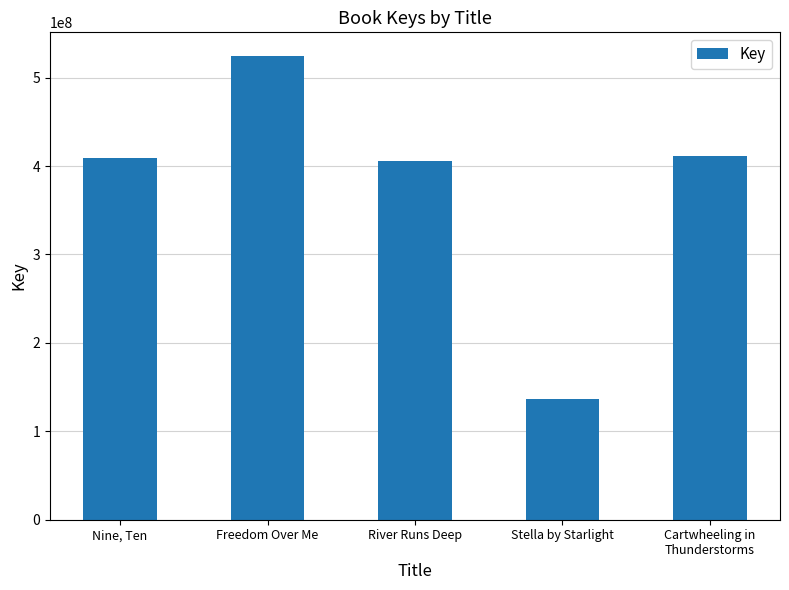

What is the change in value from Nine, Ten to Stella by Starlight?

-272570319